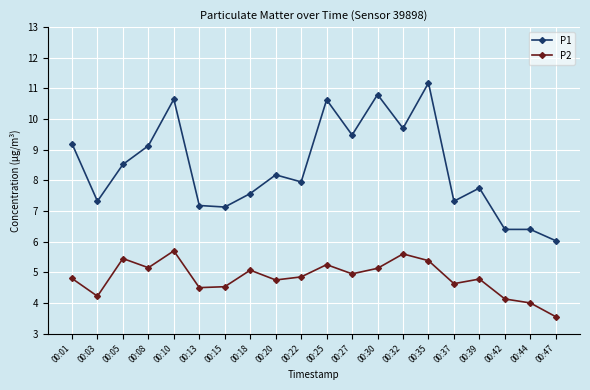

Between 00:03 and 00:39, which series saw the biggest shift?

P2